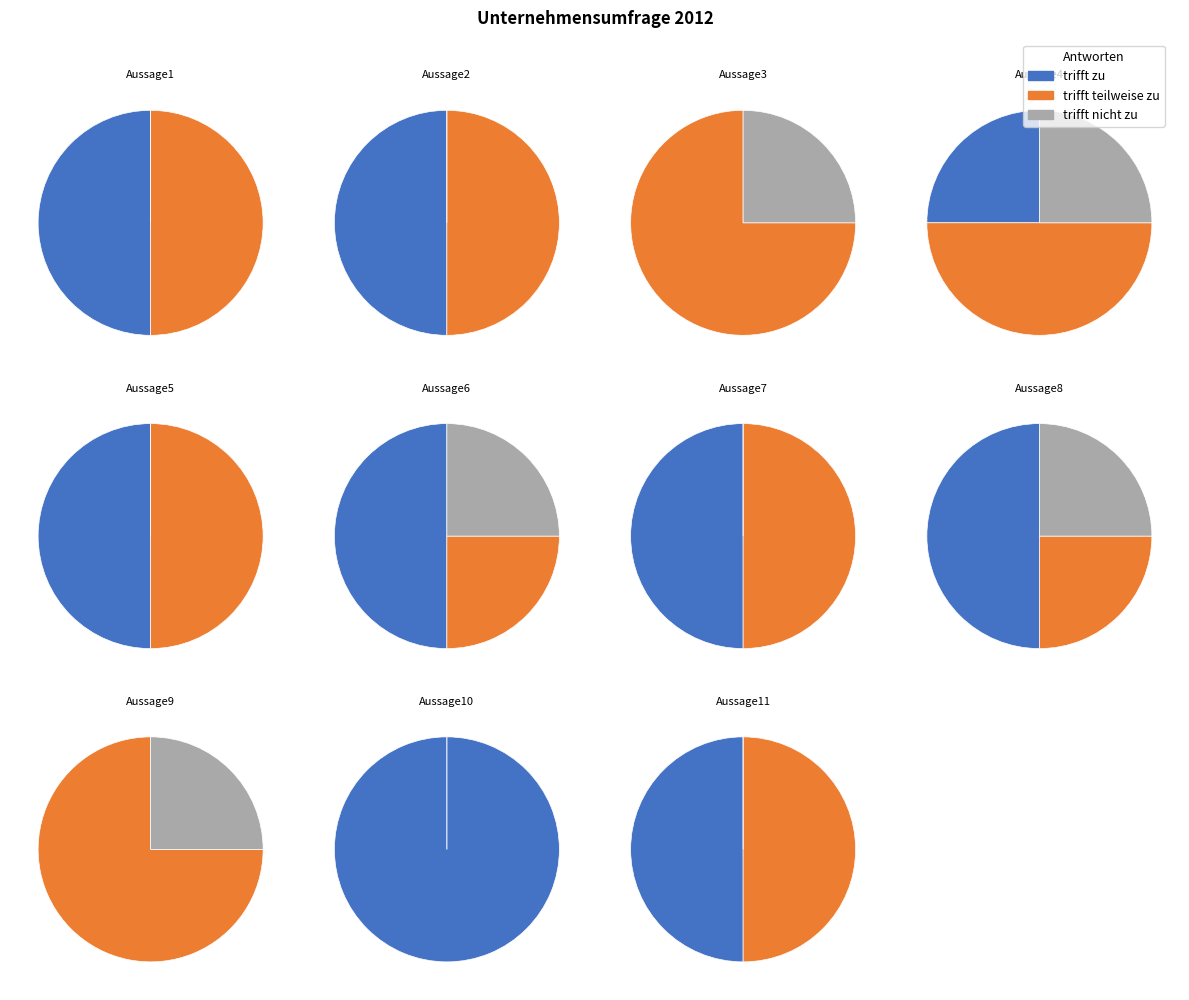

Do Aussage7 and Aussage9 together represent more than half of the pie?

No